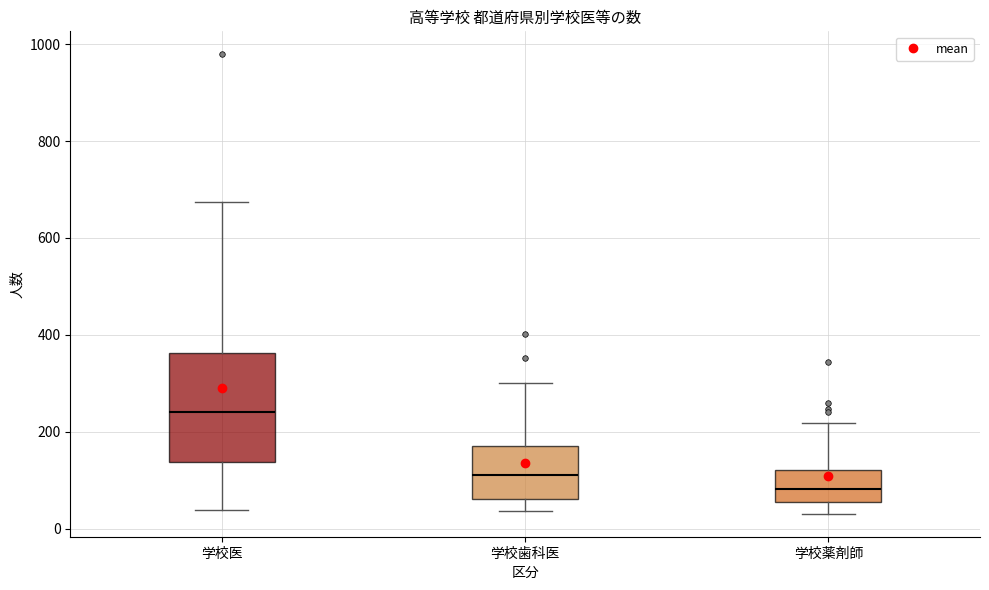

Which box is the tallest, from its lower edge to its upper edge?

学校医